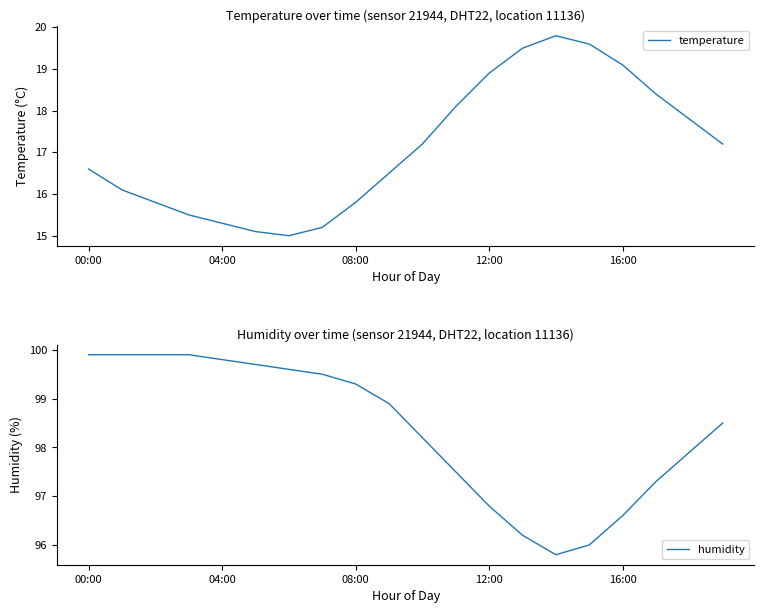

Rank the series by their average value, from lowest to highest.

temperature, humidity